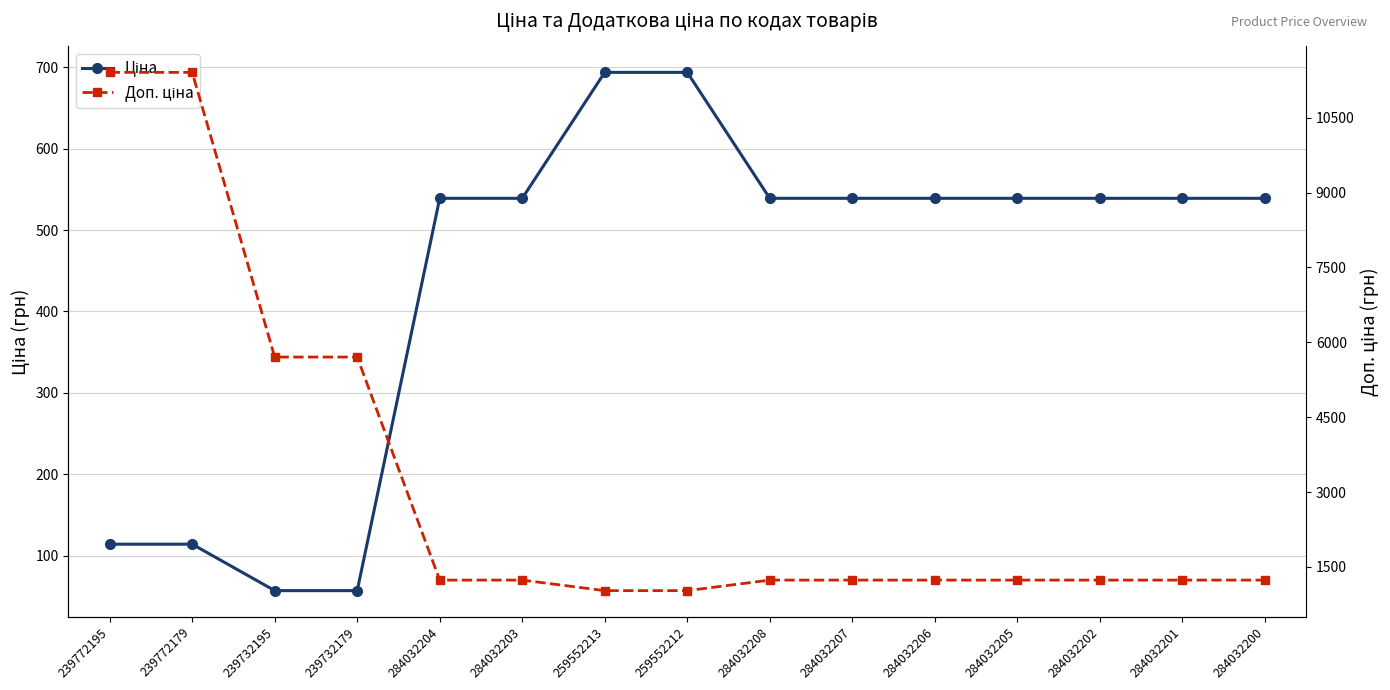

What is the total value across all series at 284032207?

1774.4